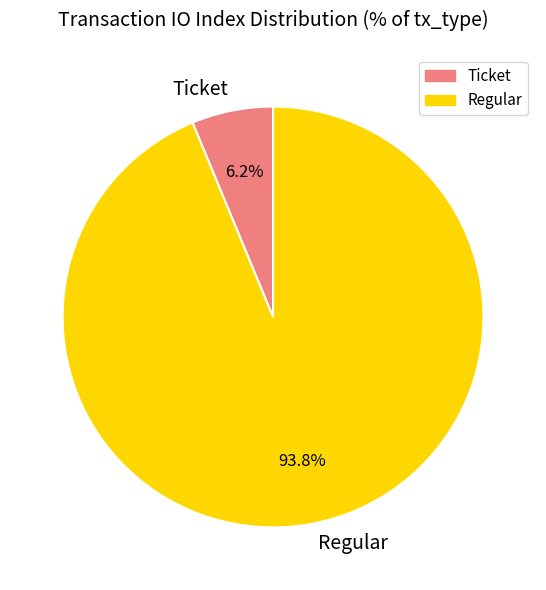

What percentage do Regular and Ticket together represent?

100.0%